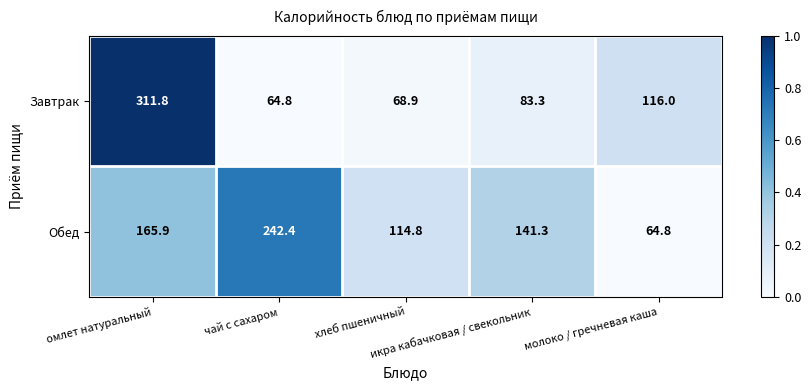

List the series in order of their peak value, lowest first.

Обед, Завтрак